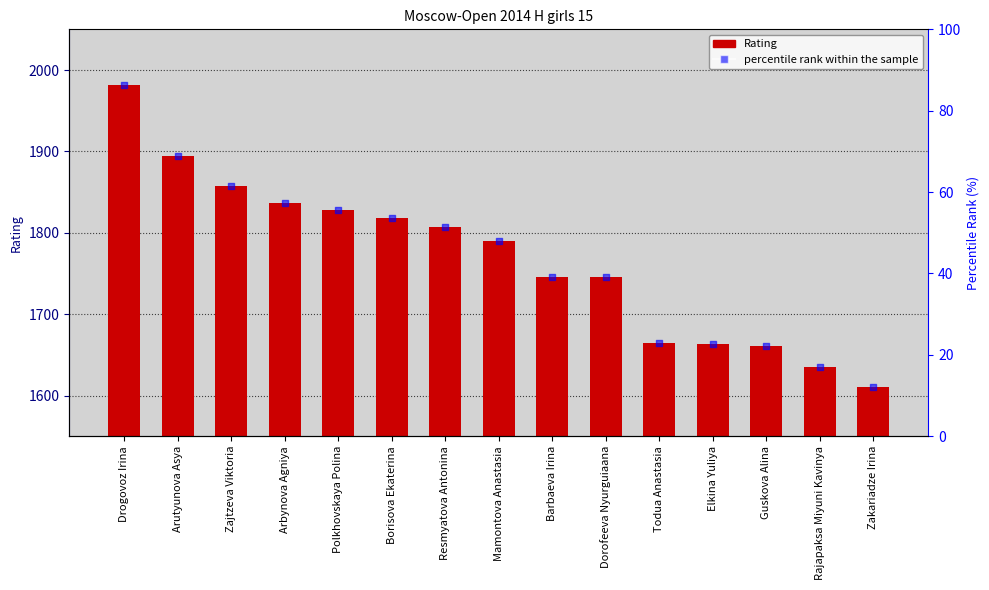

Is the value of Rating at Todua Anastasia greater than the value of percentile rank within the sample at Todua Anastasia?

Yes